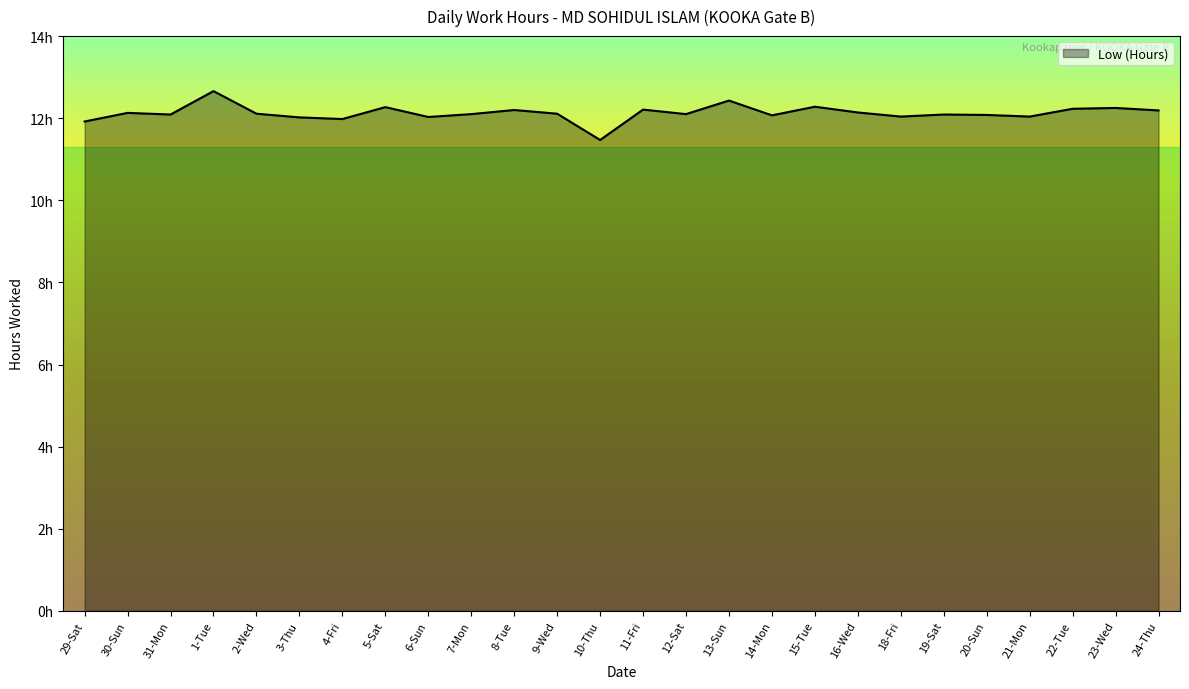

What is the greatest value displayed?

12.7